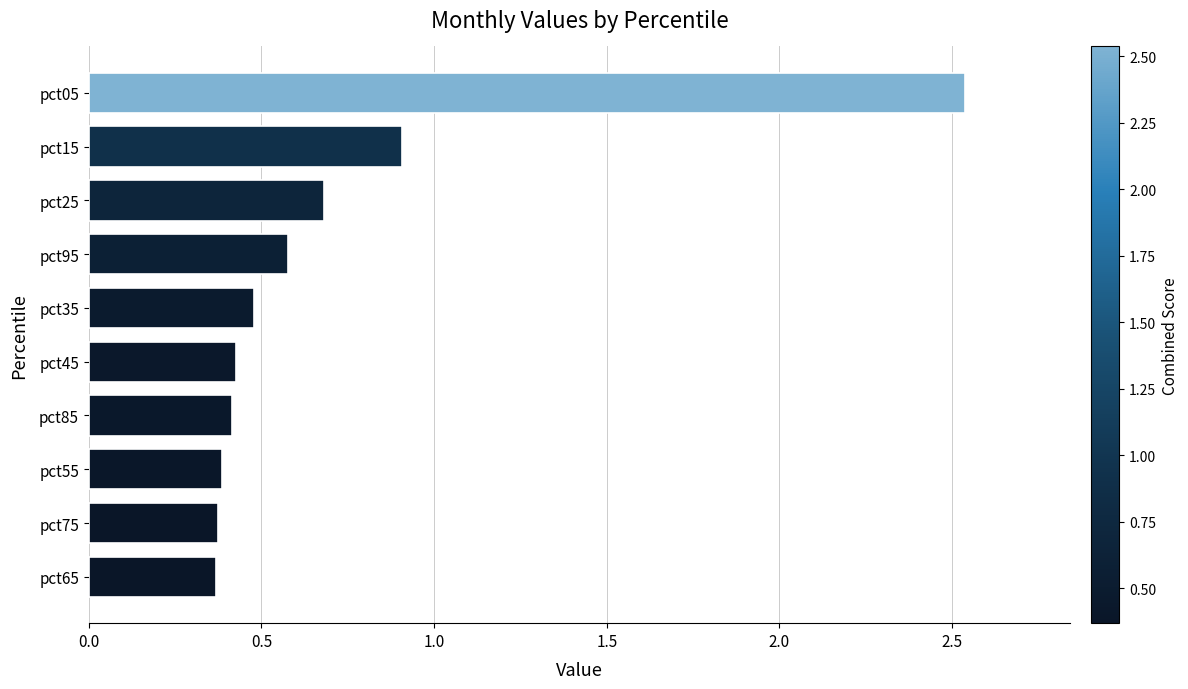

How many bars are there in total?

10